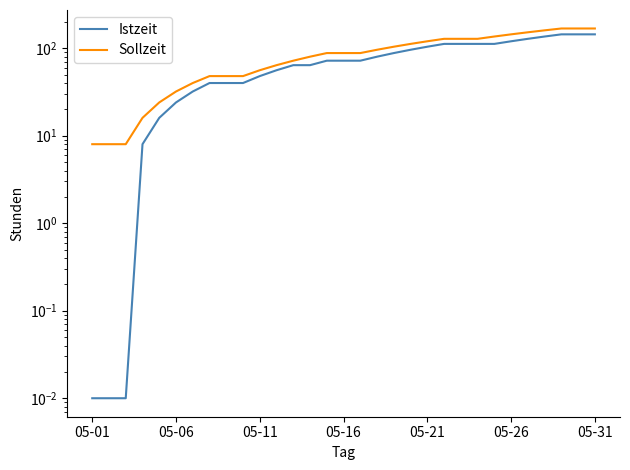

Does the chart have visible grid lines?

No